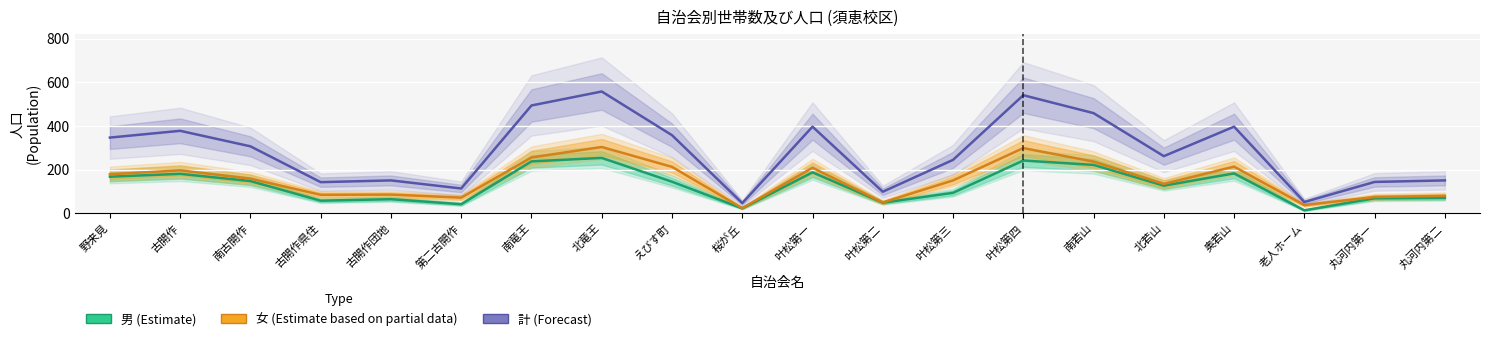

How many interior local peaks does the 計 (Forecast) series have?

6